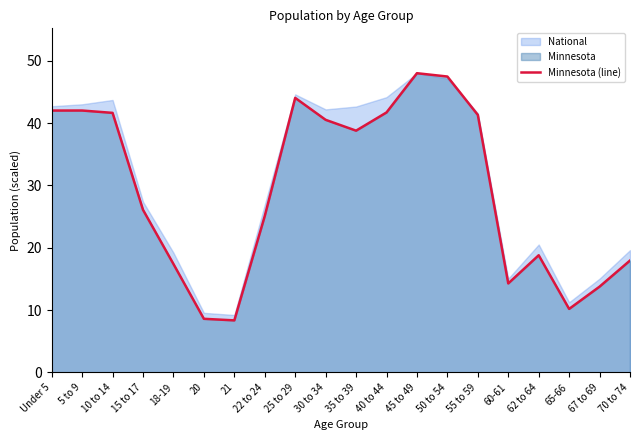

What is the label of the 7th point from the right?

50 to 54